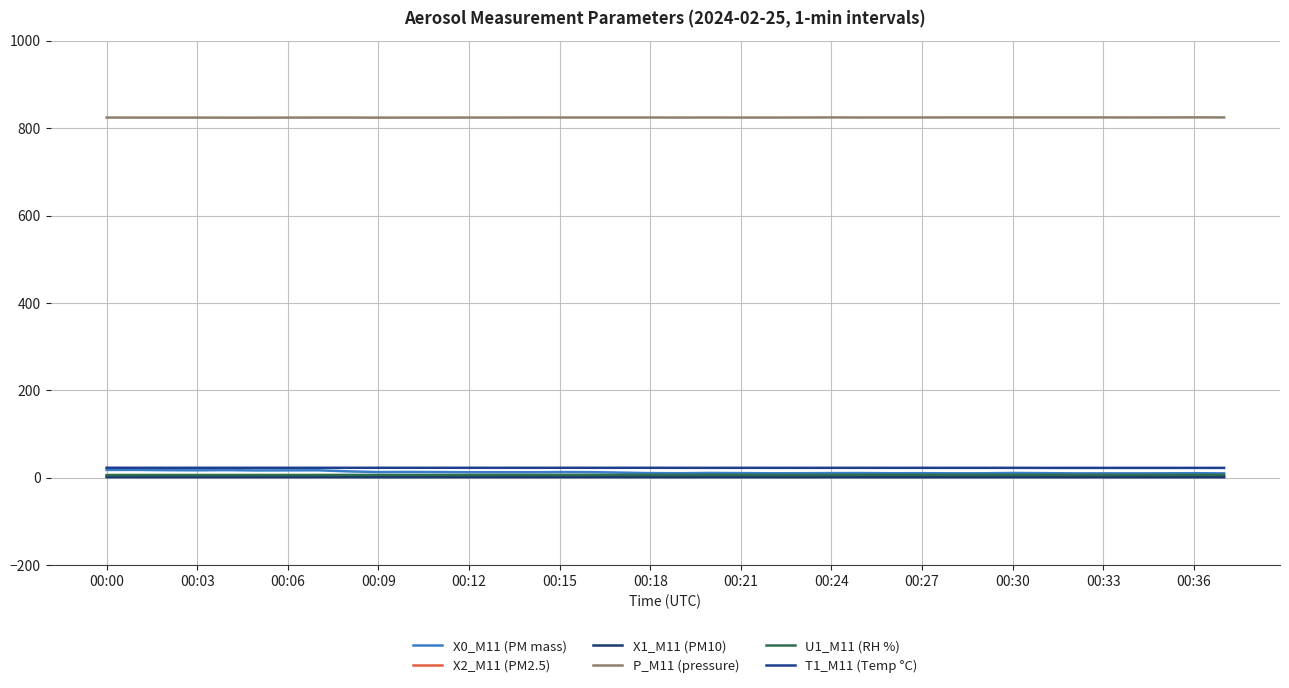

How many categories are shown in the chart?

38